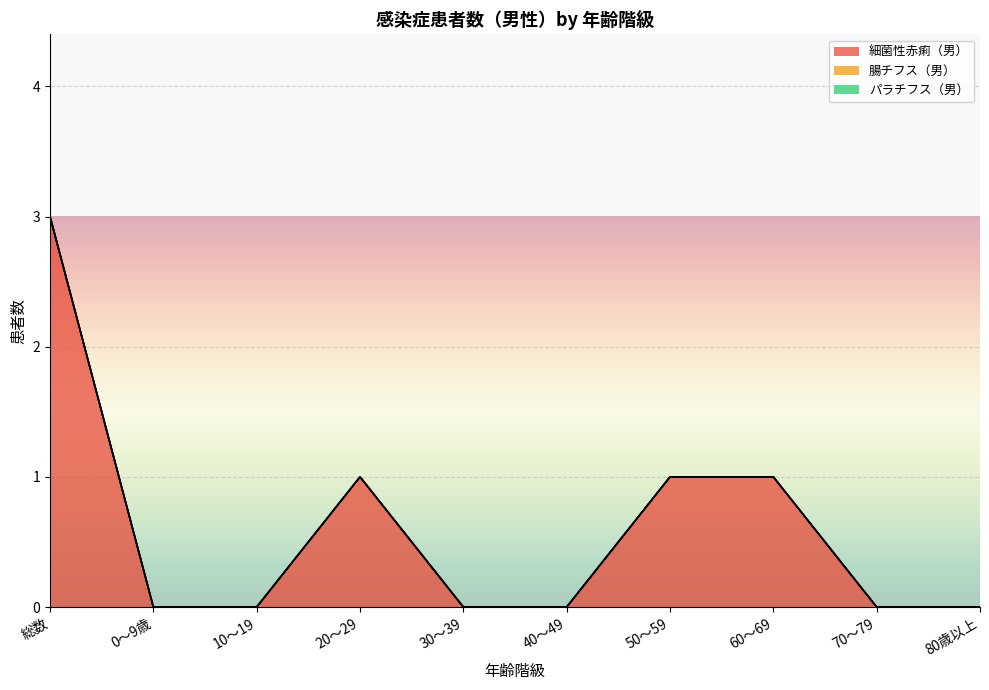

True or false: 腸チフス（男） and パラチフス（男） intersect in this chart.

False